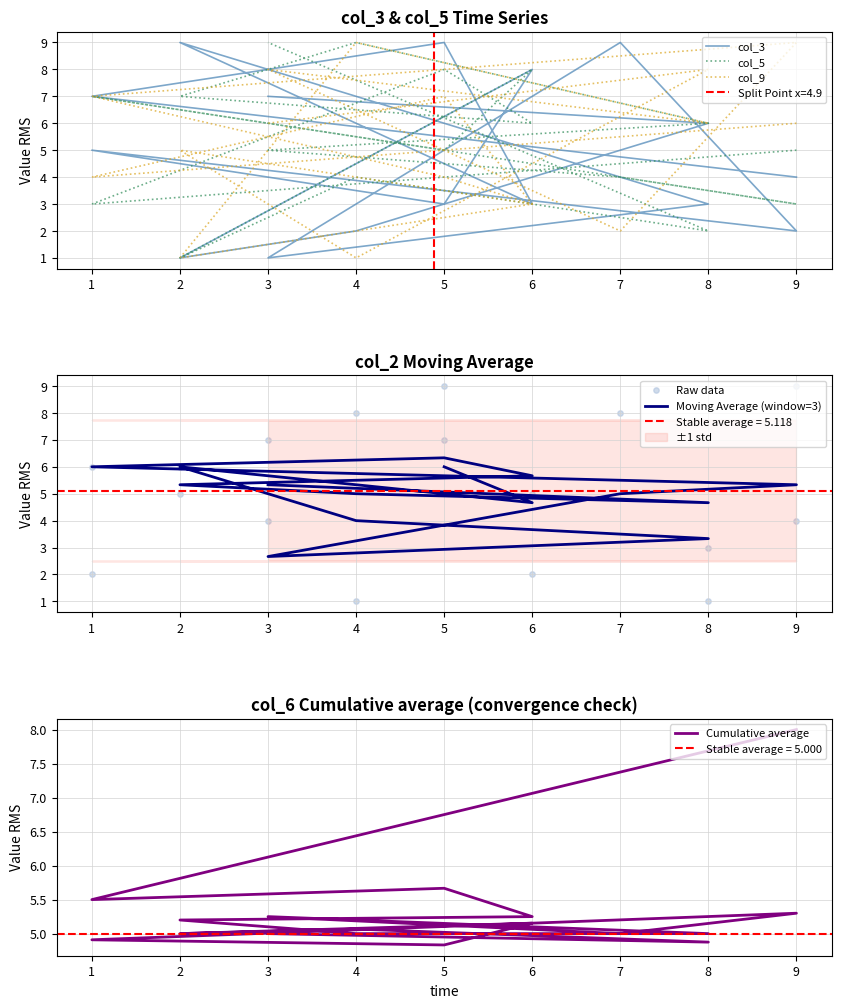

At how many categories does at least one series exceed 7?

12